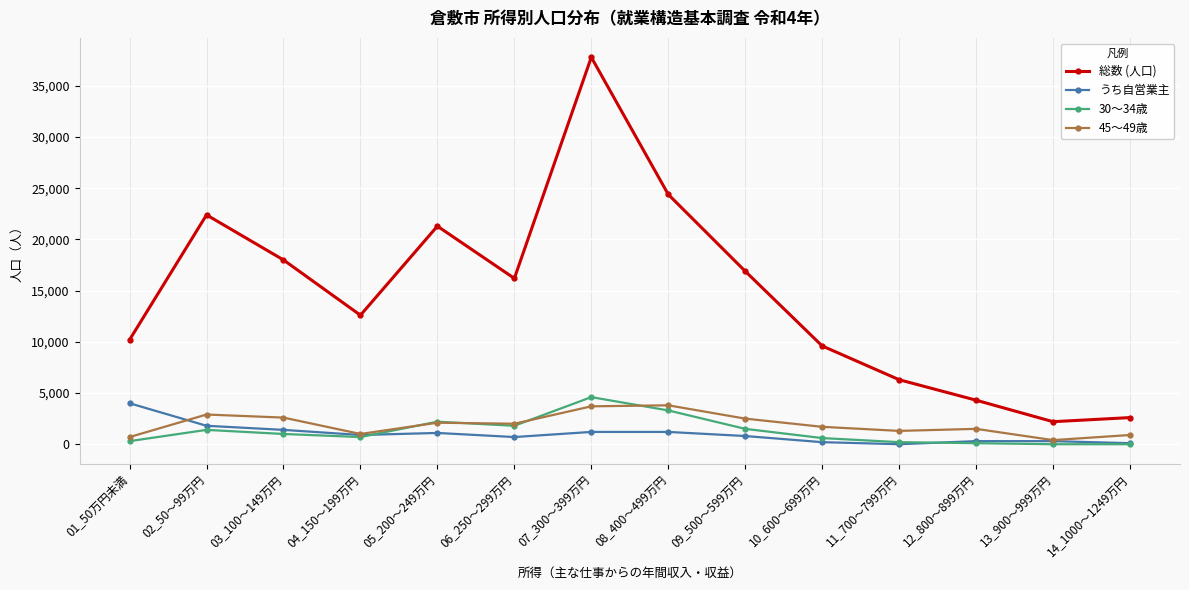

Does the chart display data point markers on the line(s)?

Yes